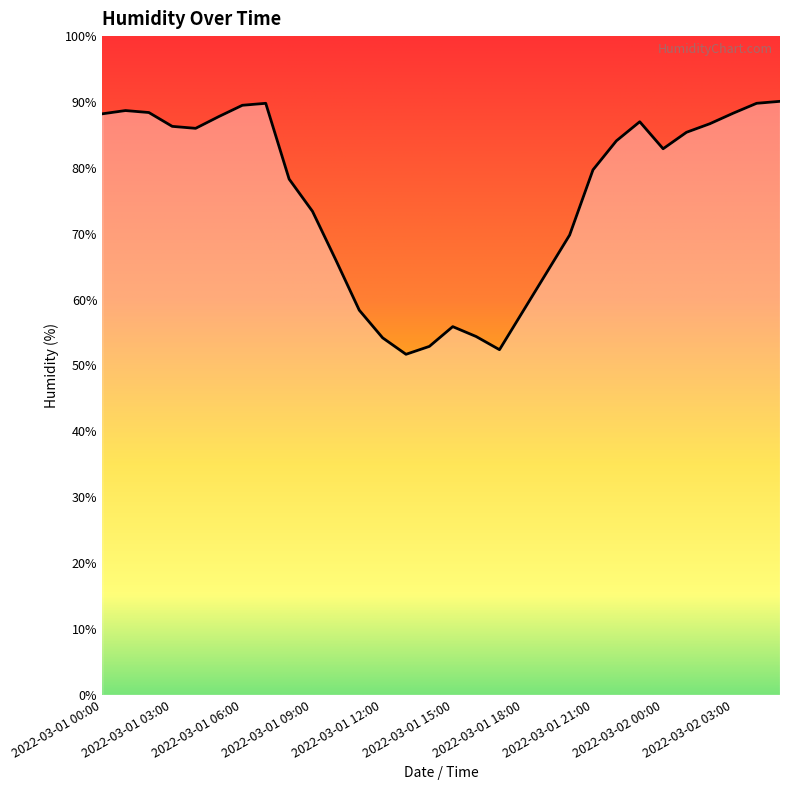

What is the maximum value shown in the chart?

90.1